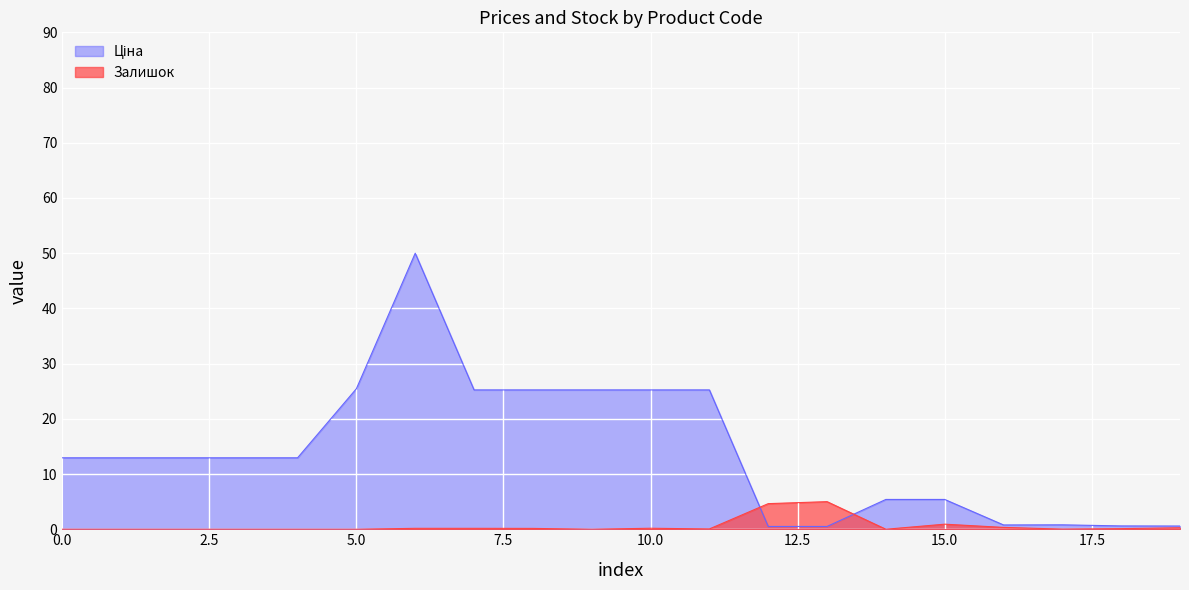

Which series ends up on top after the final intersection of Ціна and Залишок?

Ціна